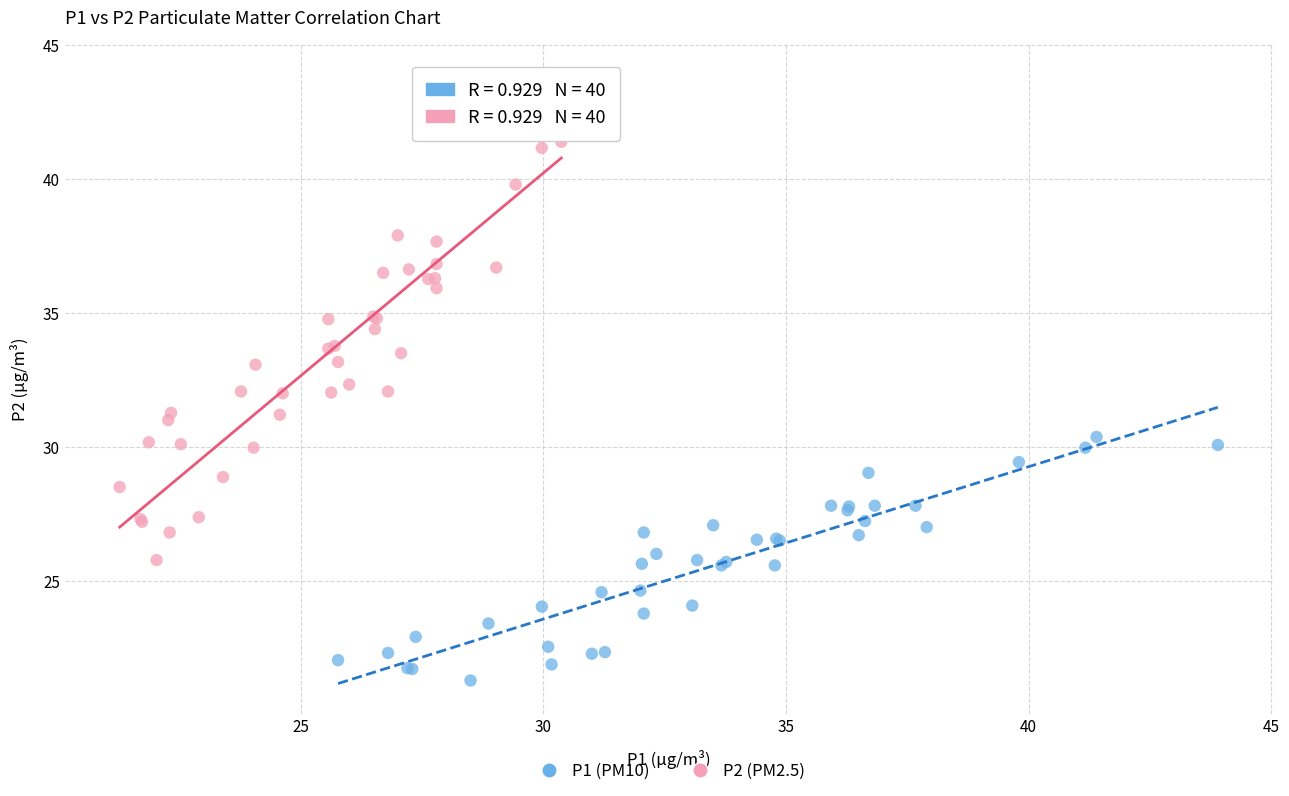

Which series has the widest spread of Y values?

P2 (PM2.5)